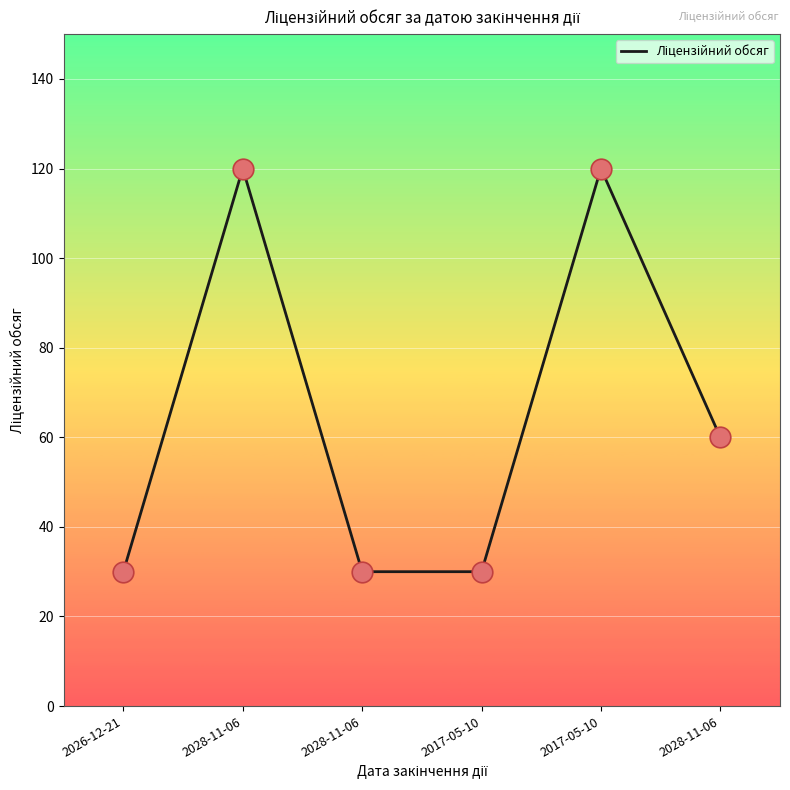

What is the ratio of the value at 2028-11-06 to the value at 2017-05-10?

0.2